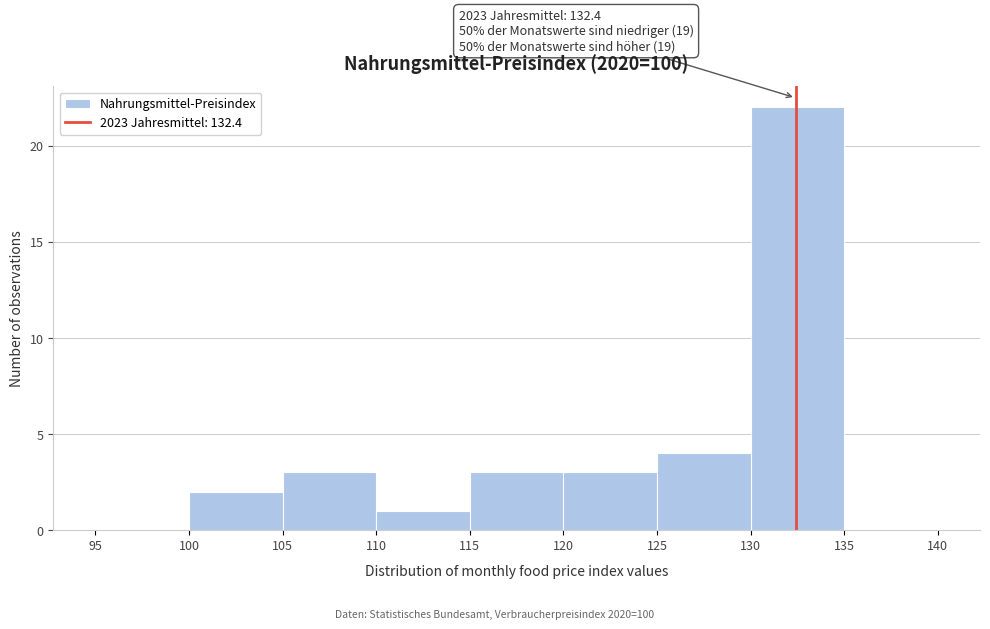

Which range on the x-axis has the tallest bar?

130 to 135